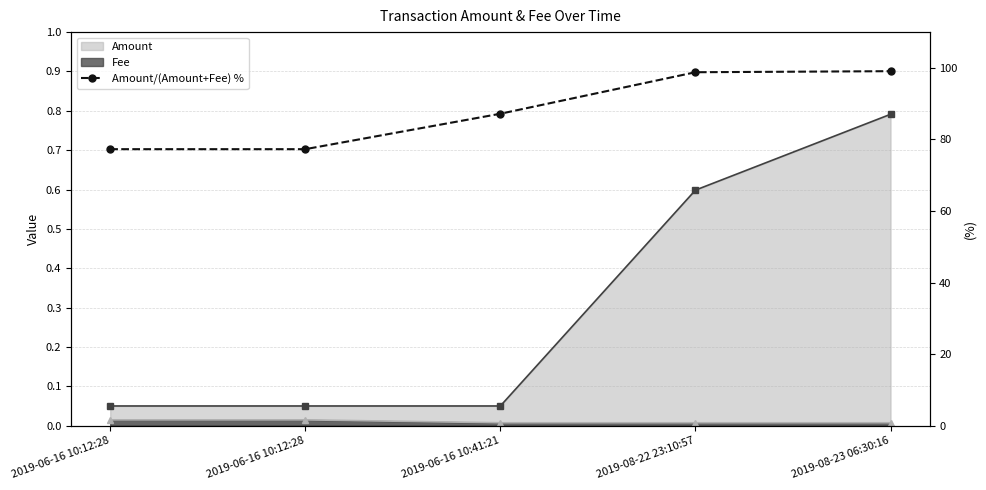

Rank the categories by value from lowest to highest.

2019-06-16 10:12:28, 2019-06-16 10:12:28, 2019-06-16 10:41:21, 2019-08-22 23:10:57, 2019-08-23 06:30:16